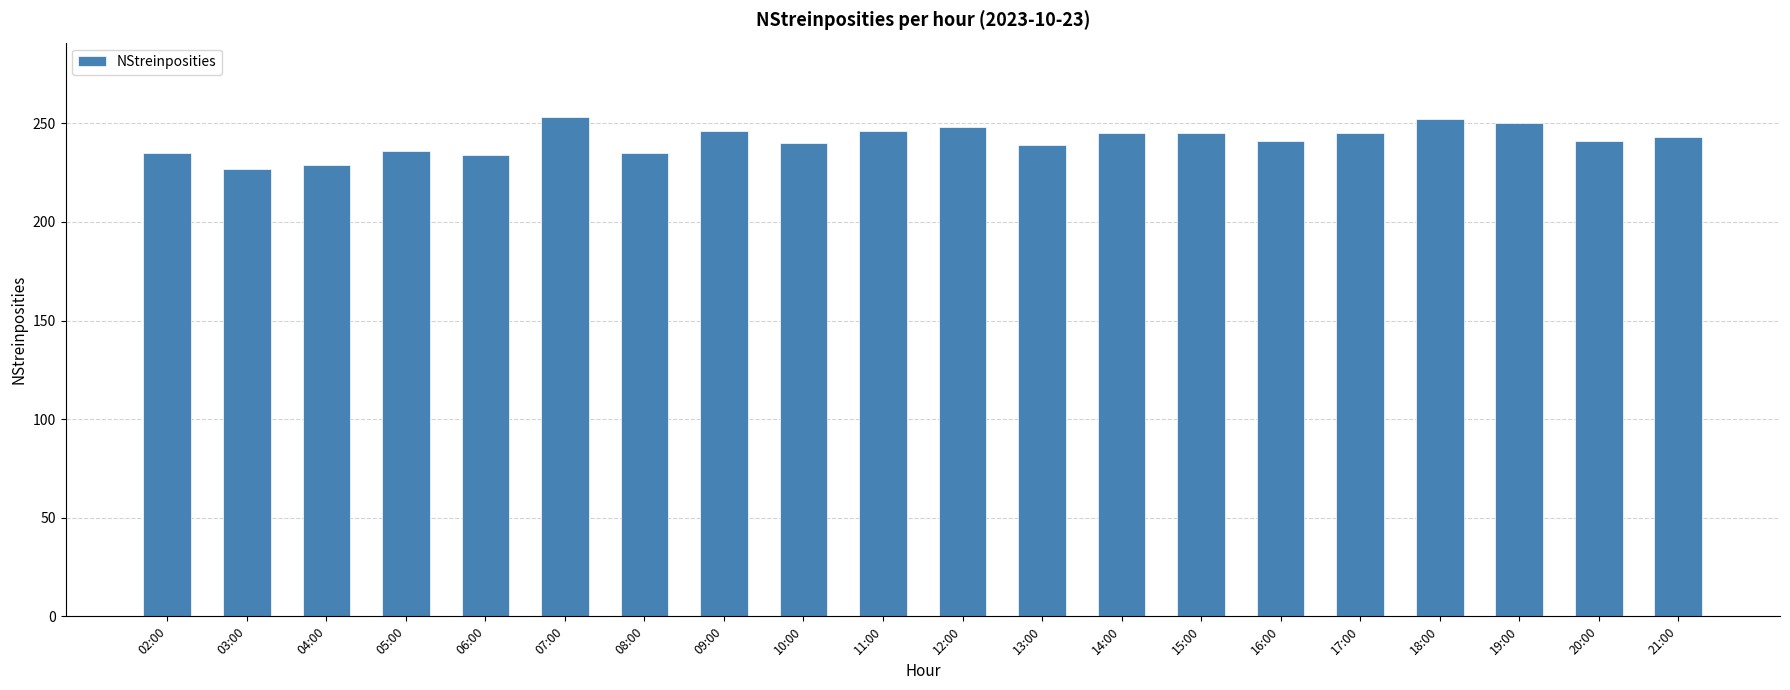

What is the sum of the values at 21:00 and 19:00?

493